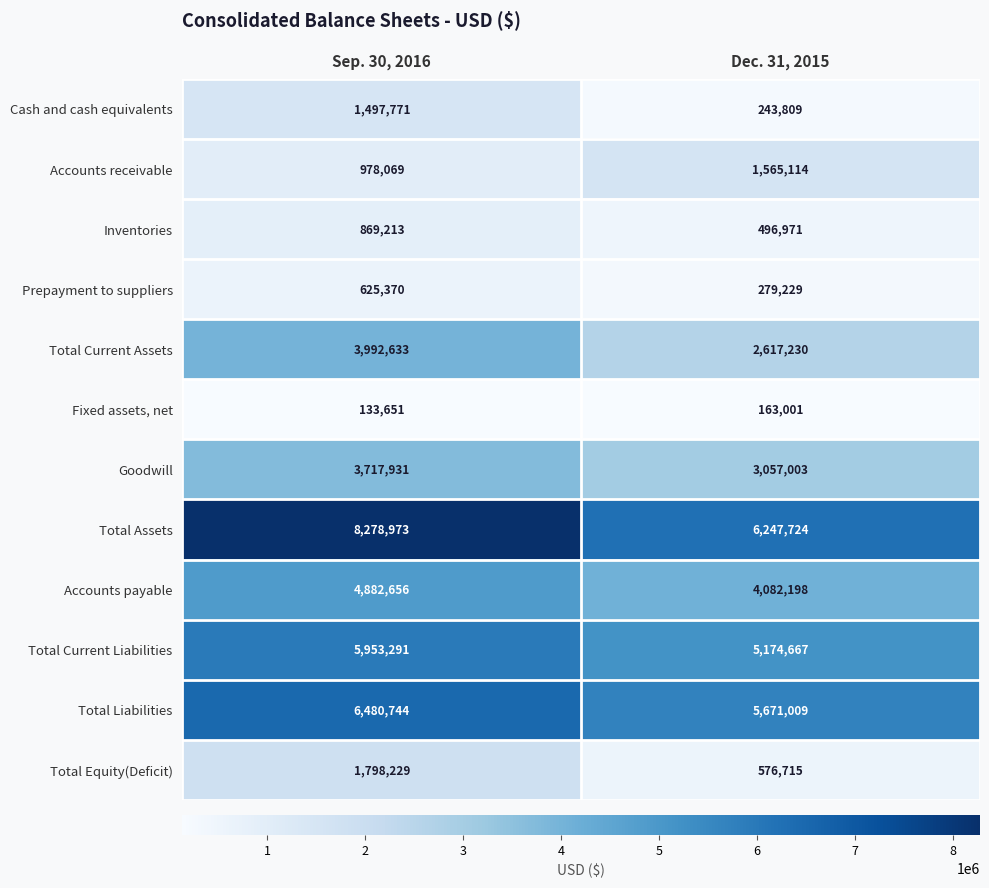

What is the total value across all series at Sep. 30, 2016?

39208531